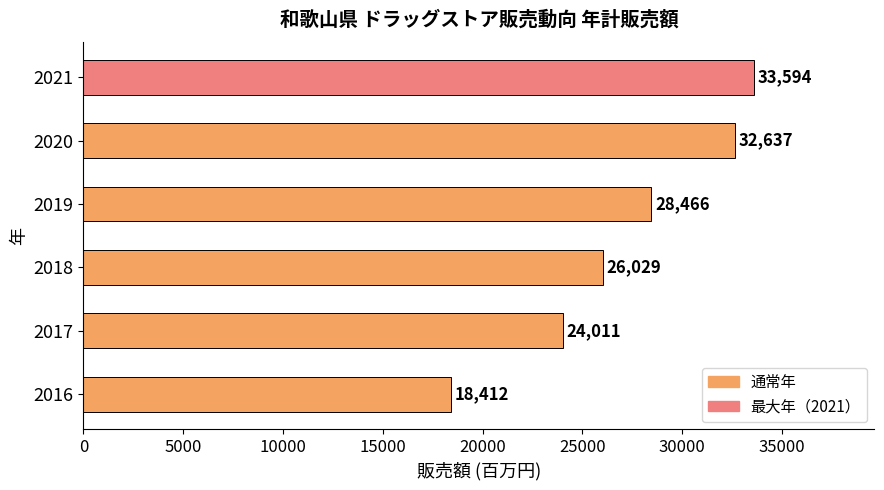

Rank the categories by value from lowest to highest.

2016, 2017, 2018, 2019, 2020, 2021